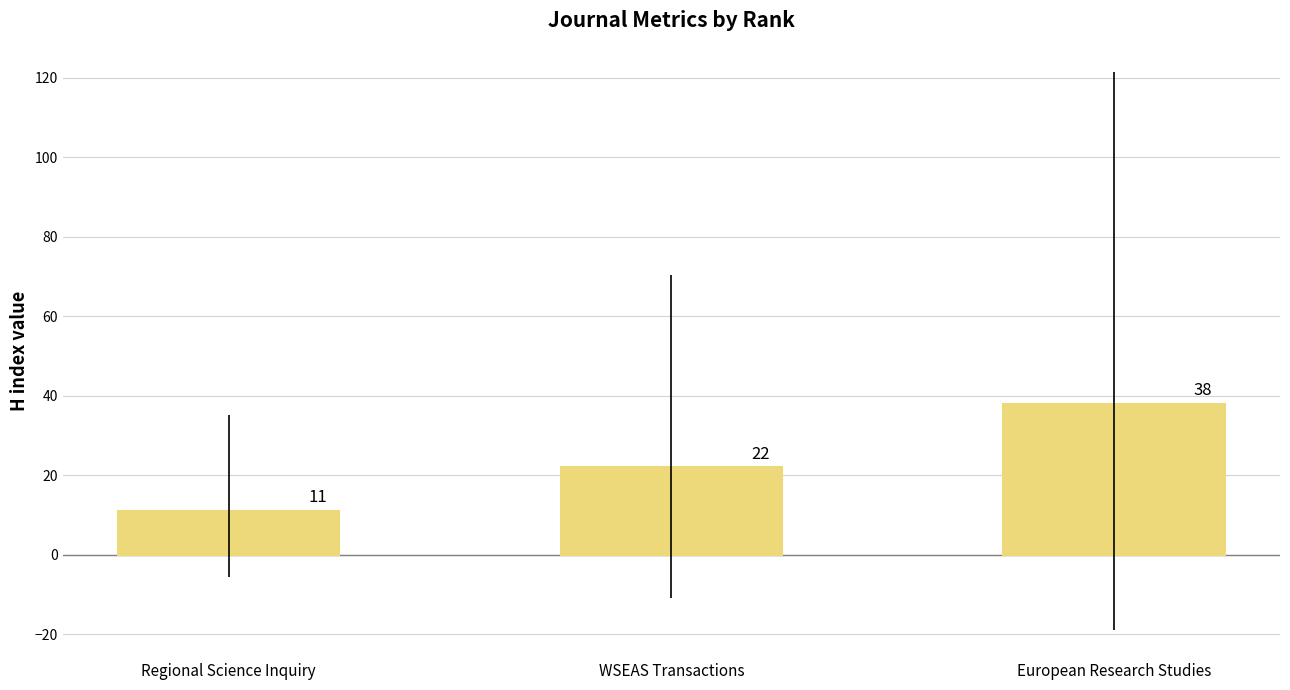

Does the chart contain stacked bars?

No